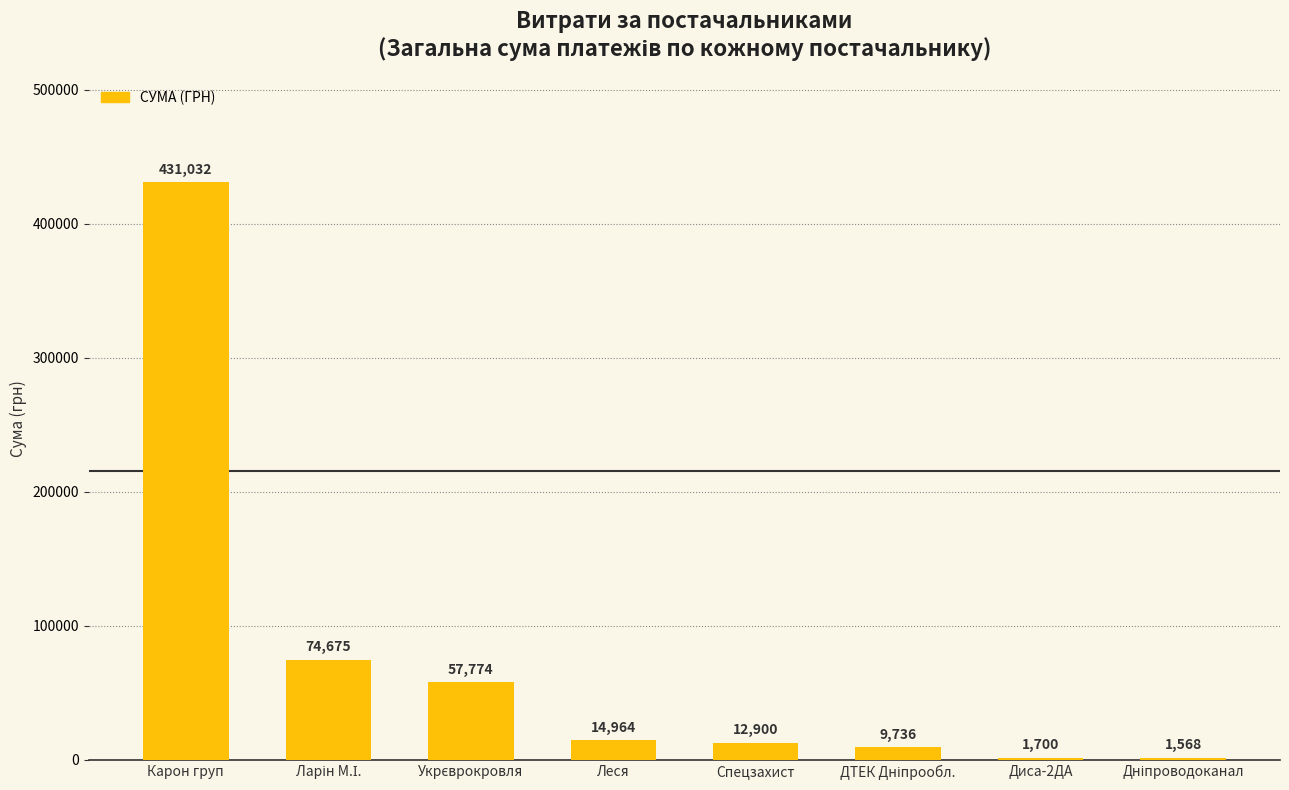

What is the minimum value shown in the chart?

1568.5